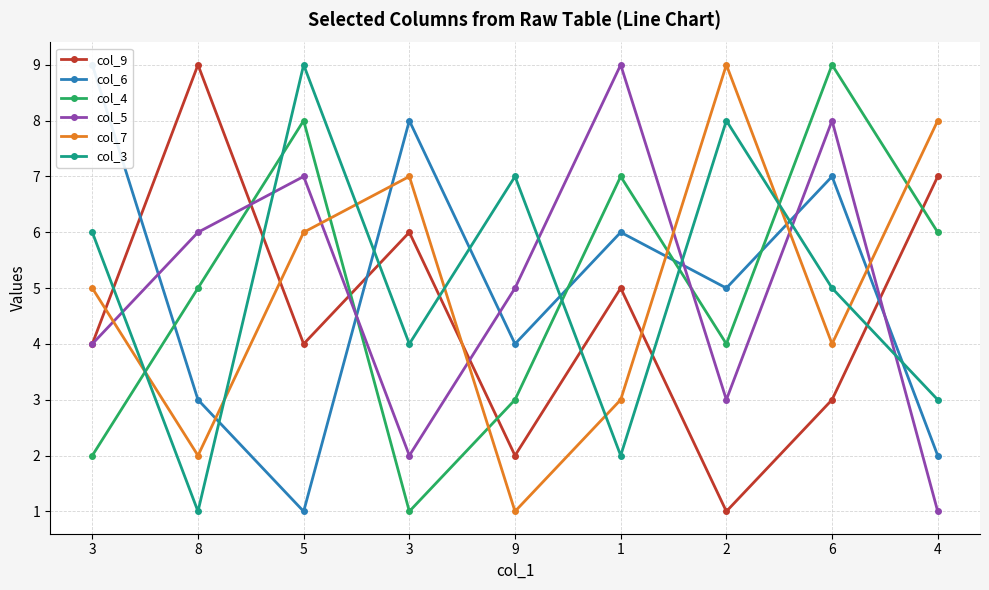

Reading right to left, transcribe all the data shown in this chart.

col_9: 7	3	1	5	2	6	4	9	4
col_6: 2	7	5	6	4	8	1	3	9
col_4: 6	9	4	7	3	1	8	5	2
col_5: 1	8	3	9	5	2	7	6	4
col_7: 8	4	9	3	1	7	6	2	5
col_3: 3	5	8	2	7	4	9	1	6